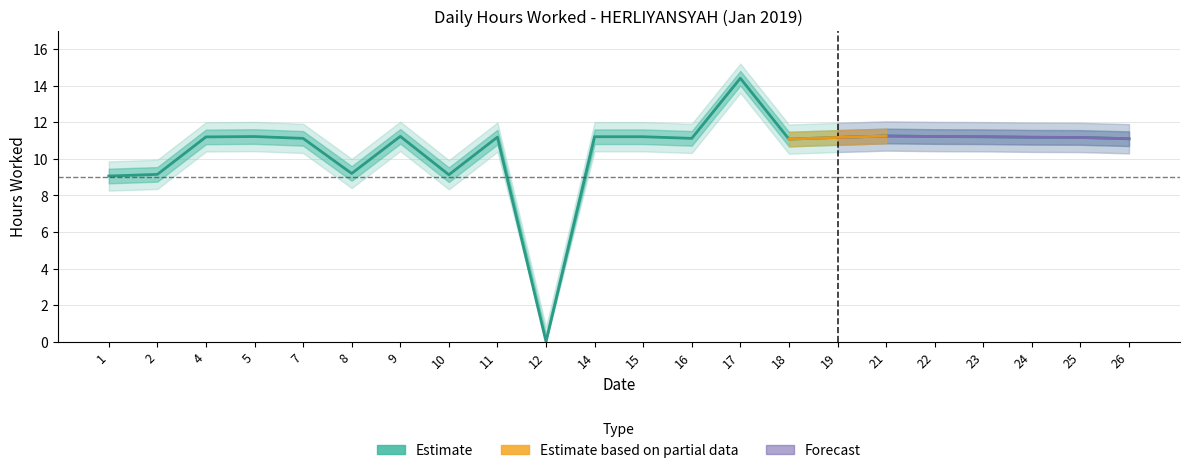

Which label corresponds to the smallest value in the chart?

12